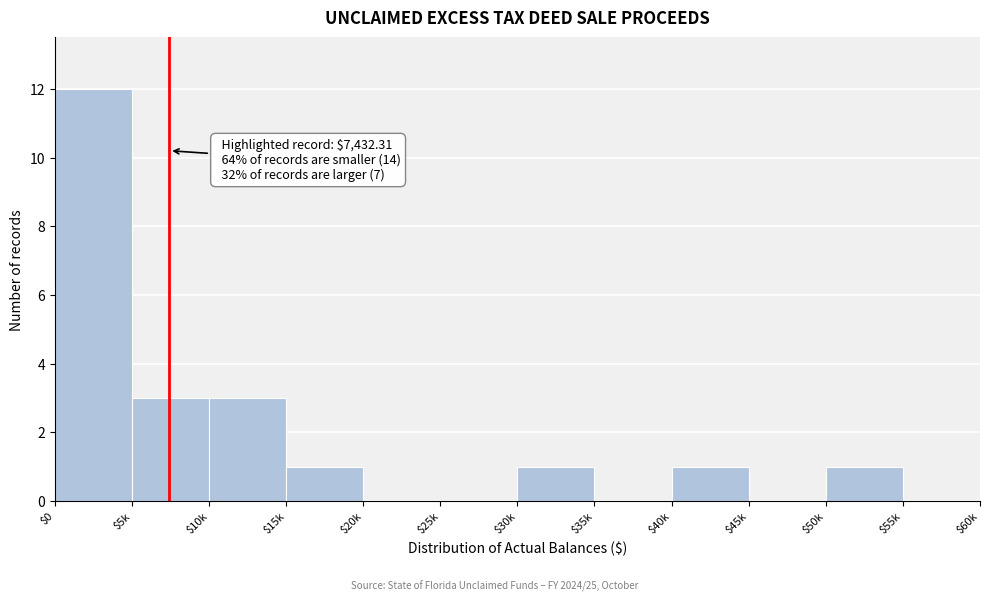

What is the maximum value shown in the chart?

12